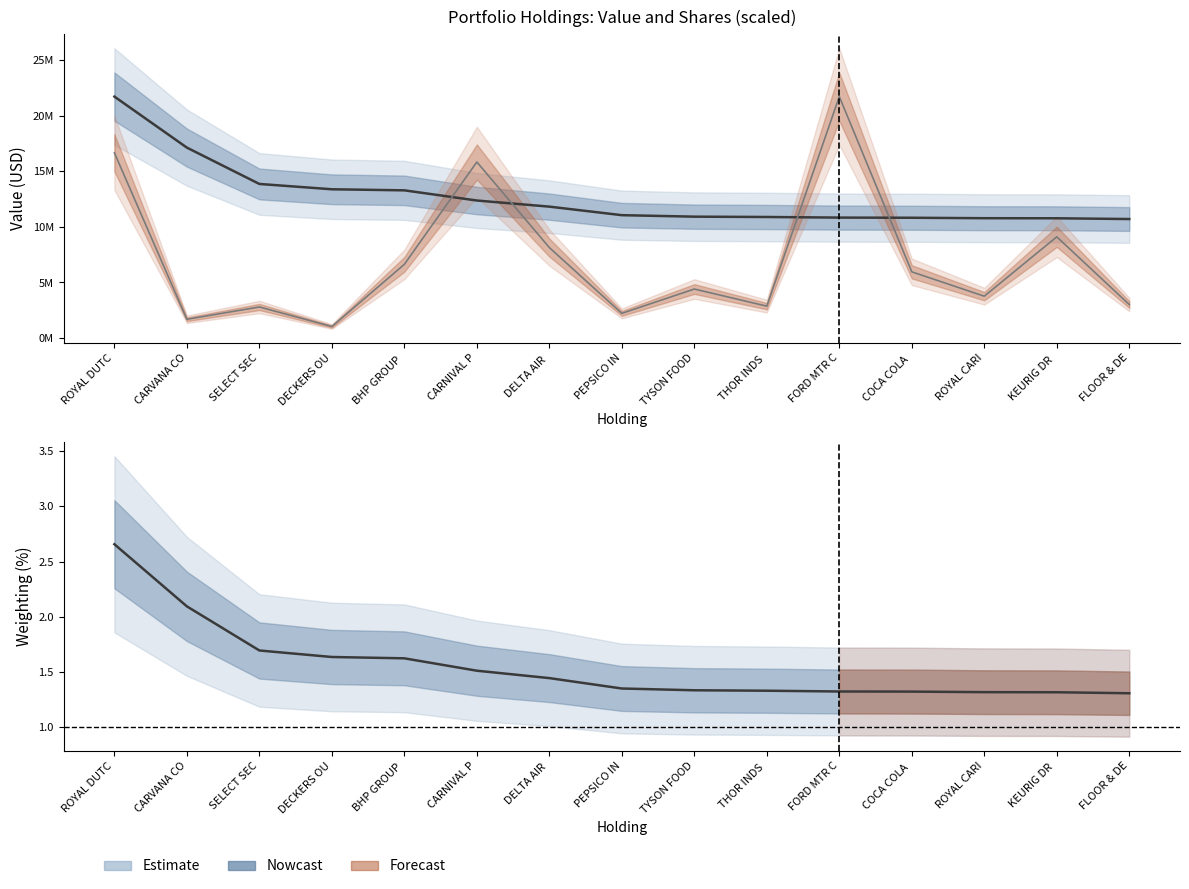

Reading right to left, extract all data points from this chart.

Value: 10709000.0	10777000.0	10784000.0	10825000.0	10839000.0	10893000.0	10923000.0	11057000.0	11825000.0	12376000.0	13291000.0	13387000.0	13866000.0	17135000.0	21726000.0
Shares (scaled): 3017709.3	9109006.5	3766589.0	5958838.8	21726000.0	2871400.5	4410979.4	2222720.9	8142093.3	15841328.3	6632508.9	1038220.9	2796965.3	1691040.8	16665655.9
Weighting: 1.3	1.3	1.3	1.3	1.3	1.3	1.3	1.4	1.4	1.5	1.6	1.6	1.7	2.1	2.7